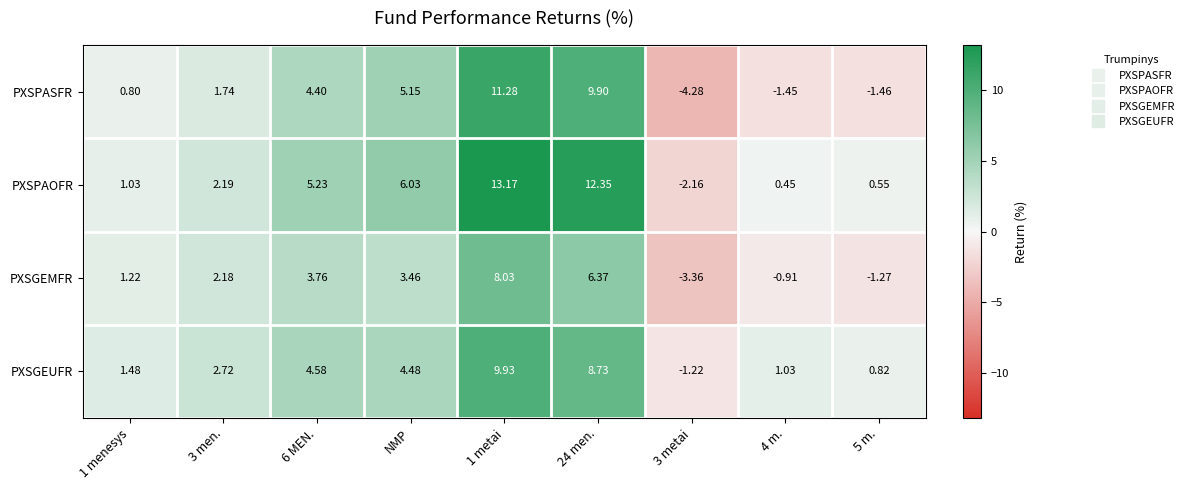

Which series has the widest spread of values?

PXSPASFR